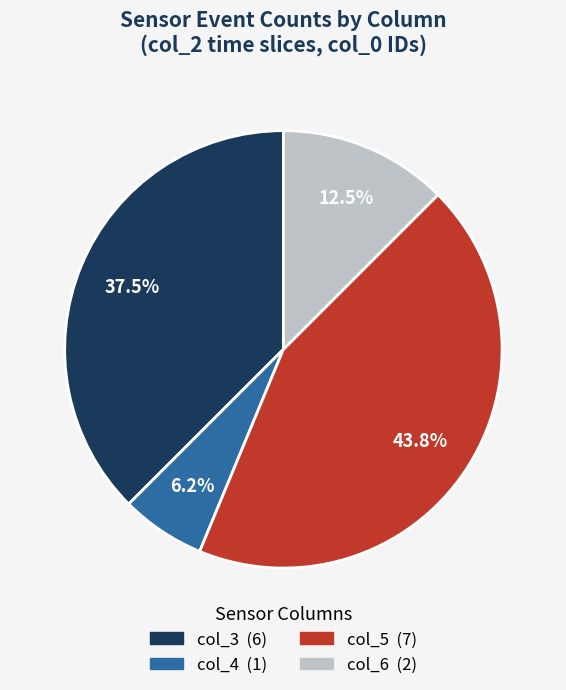

Does any single category account for the majority?

No